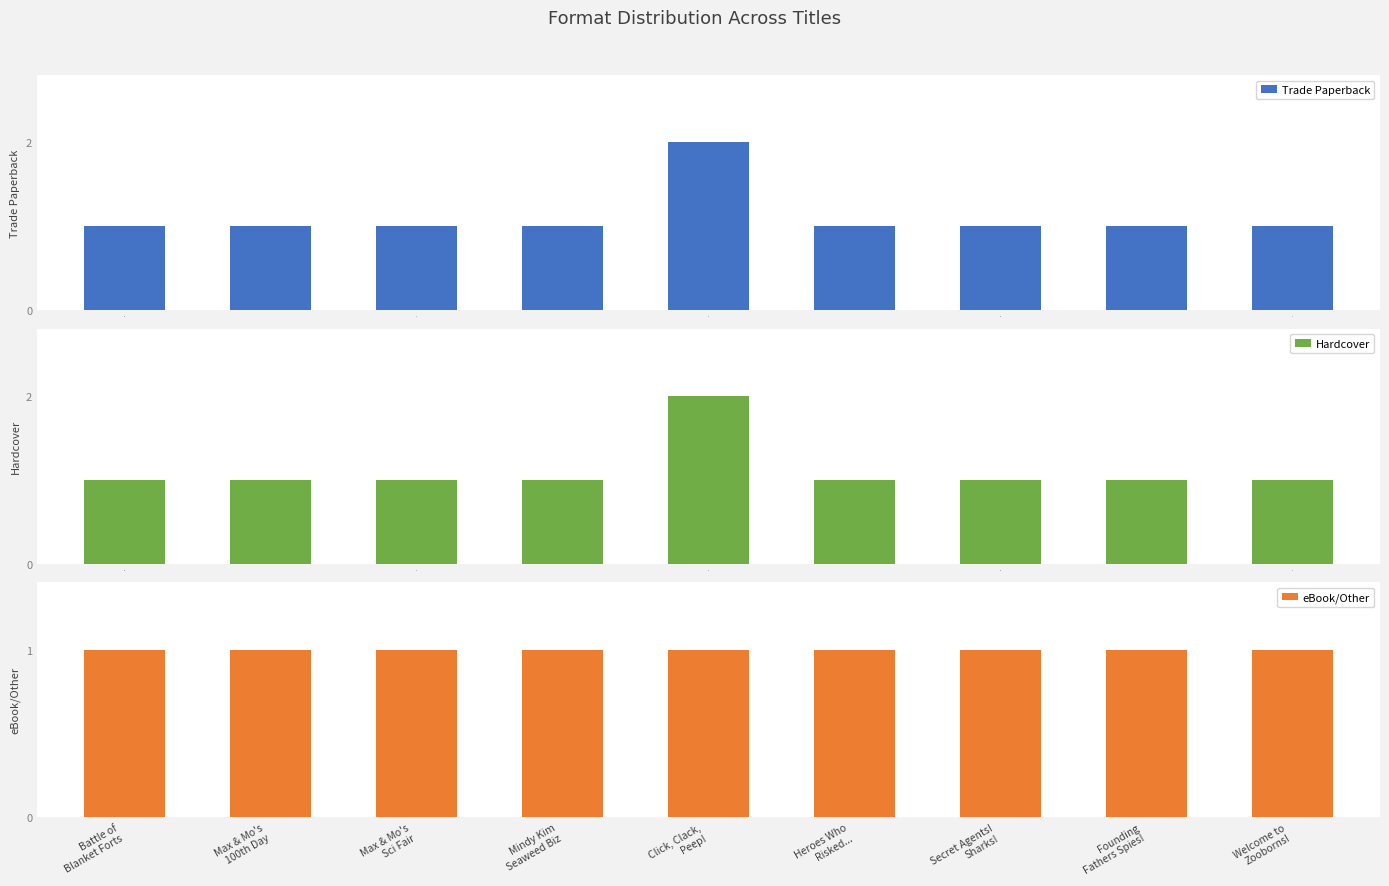

Which category has the lowest value in the Hardcover series?

−2